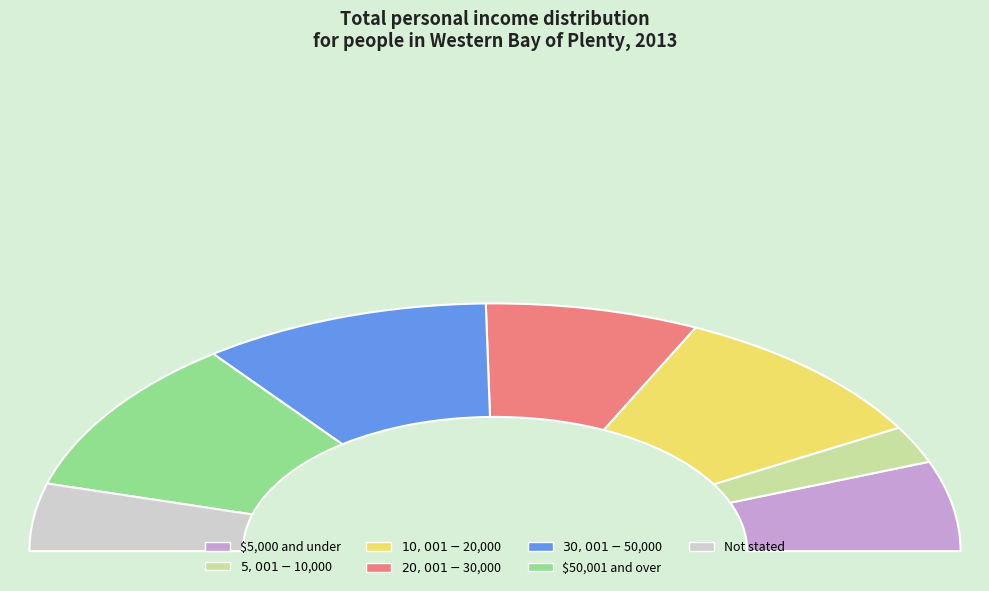

What percentage is the $5,001-$10,000 slice, to the nearest percent?

5%